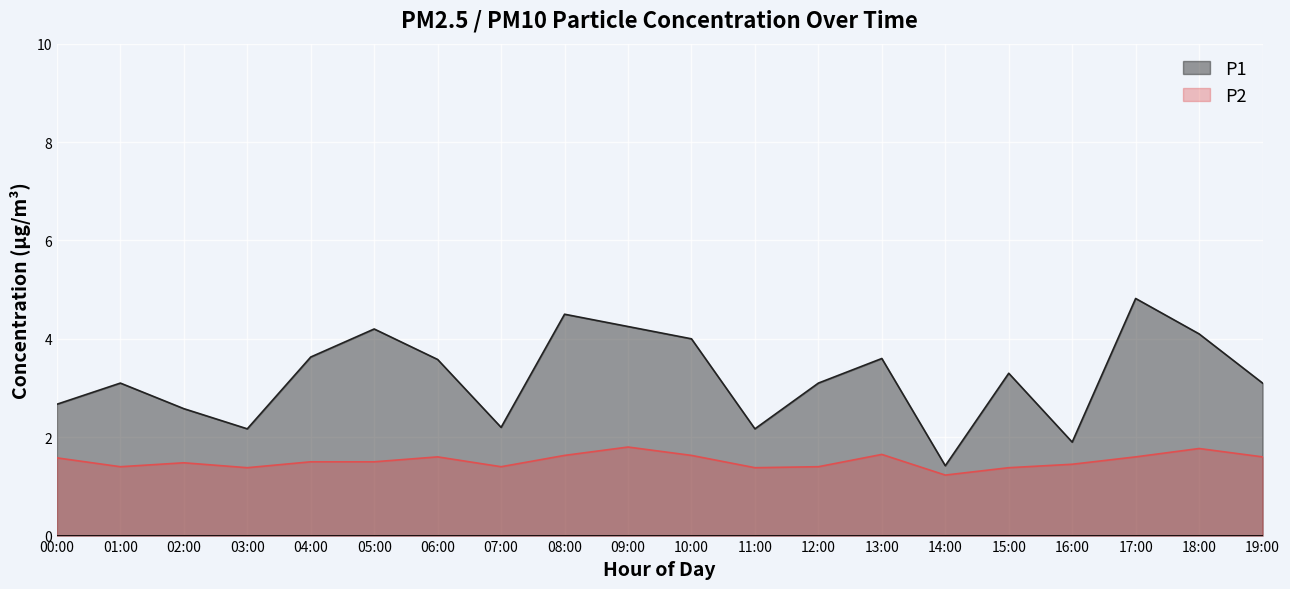

Reading right to left, extract all data points from this chart.

P1: 3.1	4.1	4.8	1.9	3.3	1.4	3.6	3.1	2.2	4.0	4.2	4.5	2.2	3.6	4.2	3.6	2.2	2.6	3.1	2.7
P2: 1.6	1.8	1.6	1.4	1.4	1.2	1.6	1.4	1.4	1.6	1.8	1.6	1.4	1.6	1.5	1.5	1.4	1.5	1.4	1.6